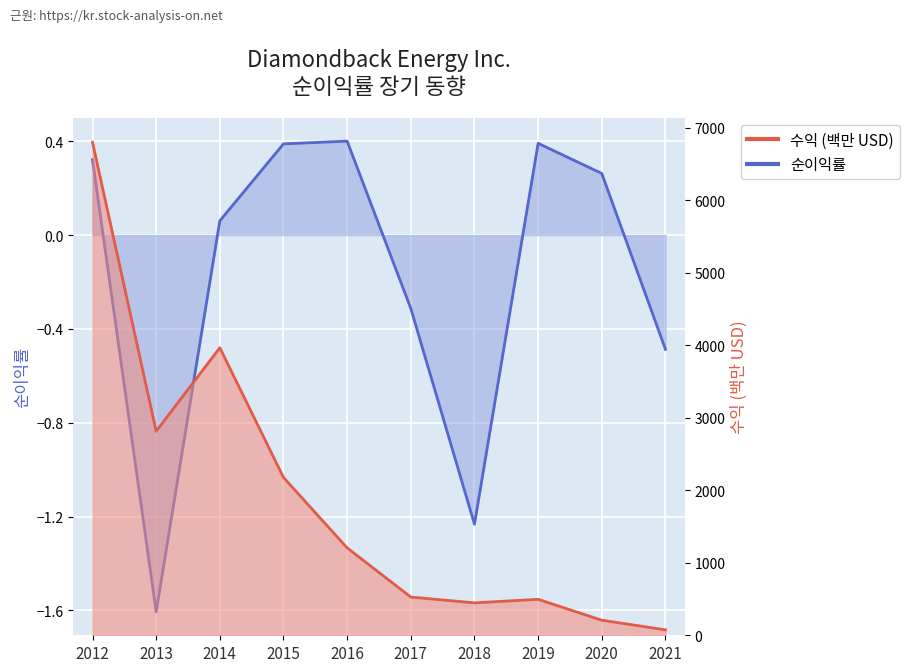

How many lines are shown in the chart?

2